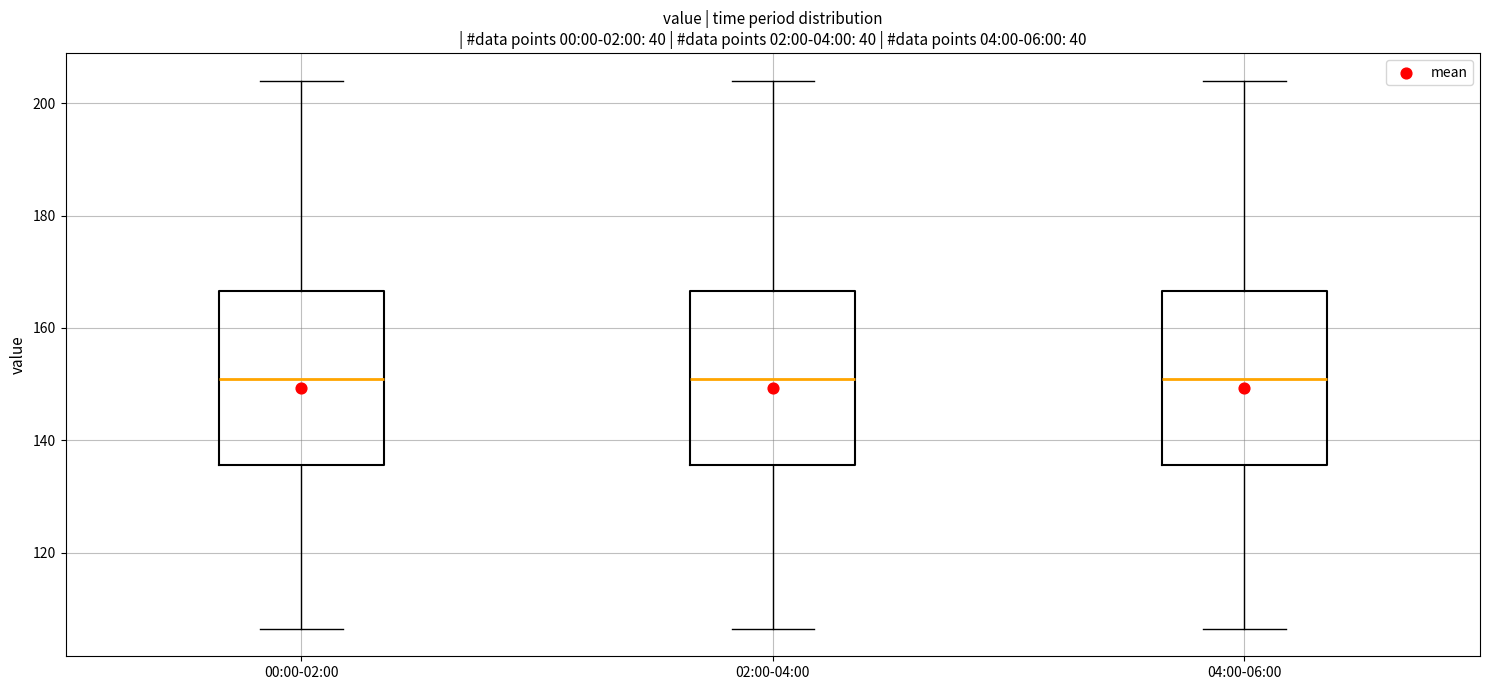

Reading left to right, read every box against the y-axis: the position of its median line, the range the box covers, and the ends of its whiskers. The values are not printed on the chart, so give them approximately, as read against the axis.

00:00-02:00: median 150, box 136 to 166, whiskers 106 to 204
02:00-04:00: median 150, box 136 to 166, whiskers 106 to 204
04:00-06:00: median 150, box 136 to 166, whiskers 106 to 204